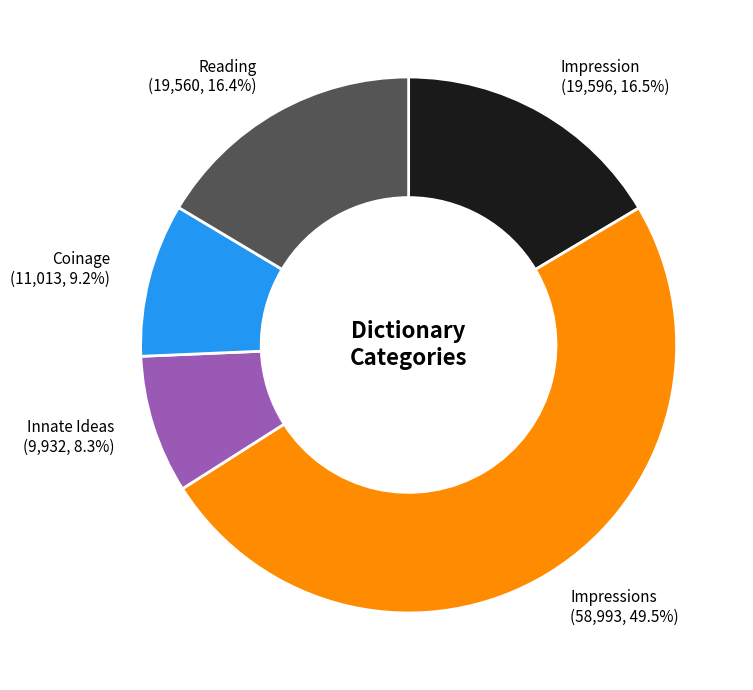

Between Impression and Impressions, which is larger?

Impressions